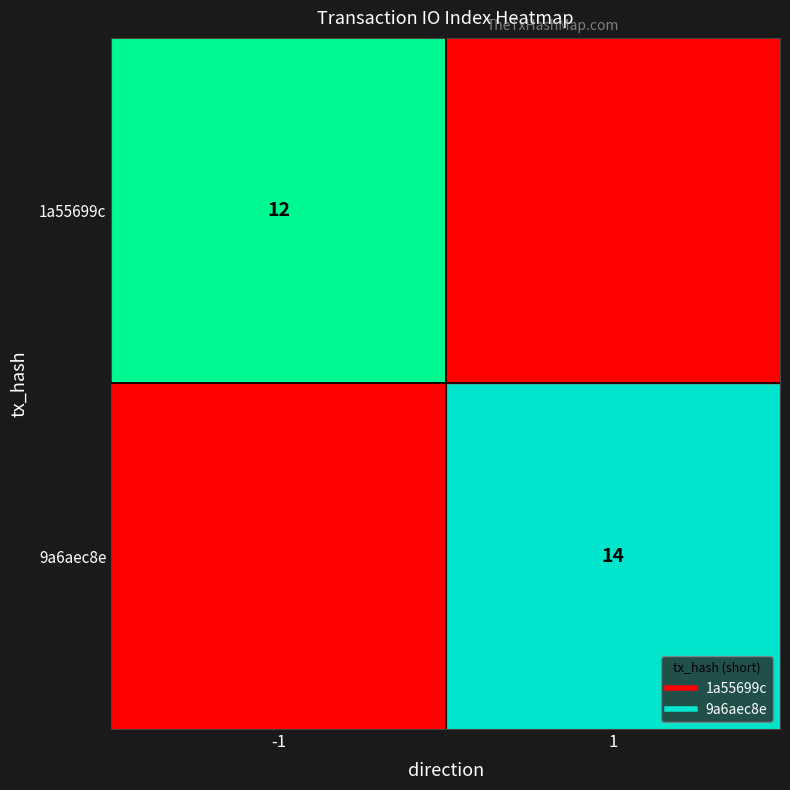

What is the maximum value for 9a6aec8e?

14